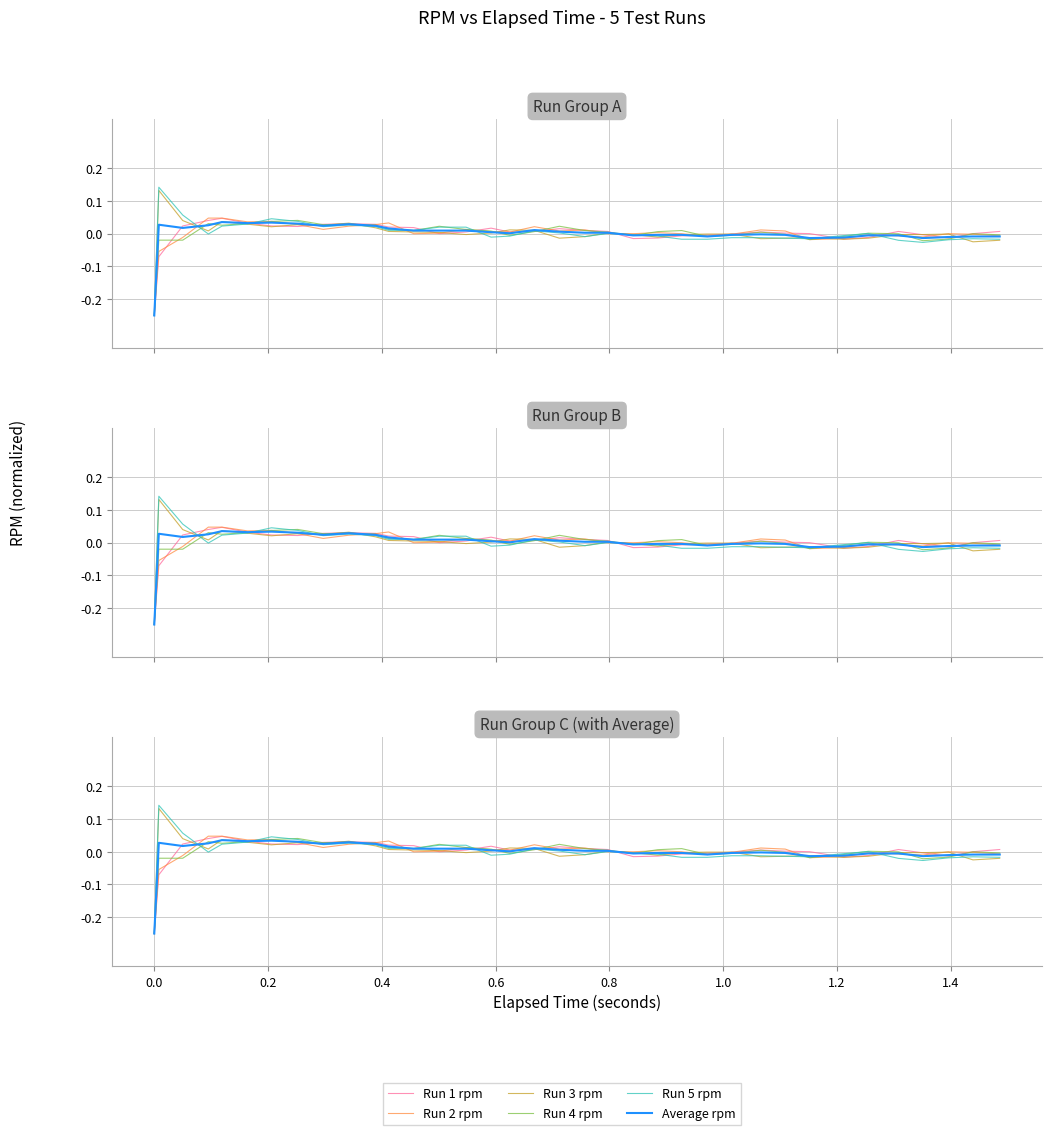

How many data points does each series have?

36